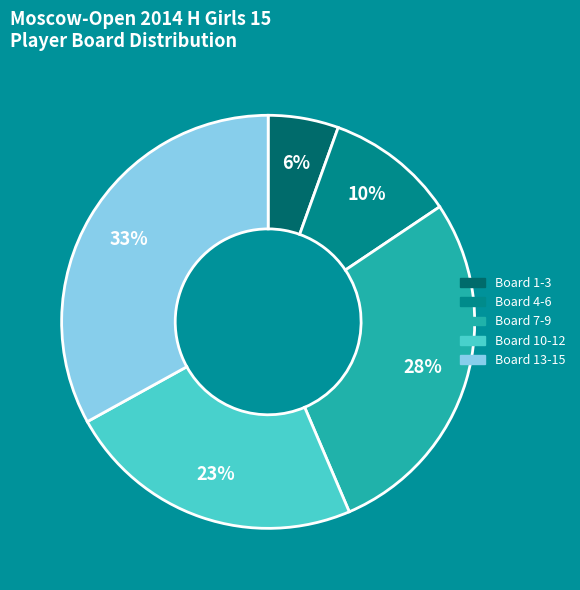

To the nearest percent, what percentage of the pie is Board 7-9?

28%